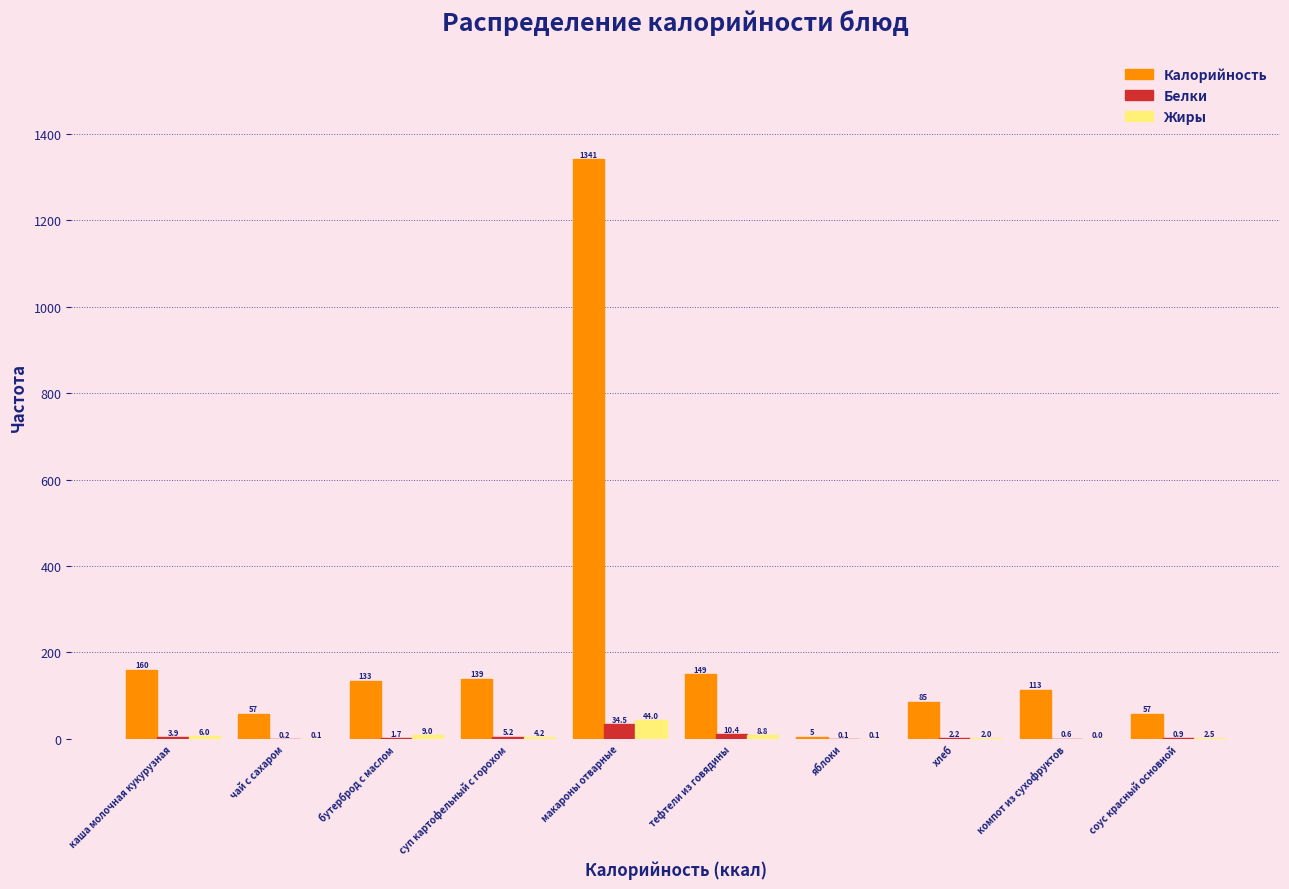

Between чай с сахаром and бутерброд с маслом, which series saw the biggest shift?

Калорийность